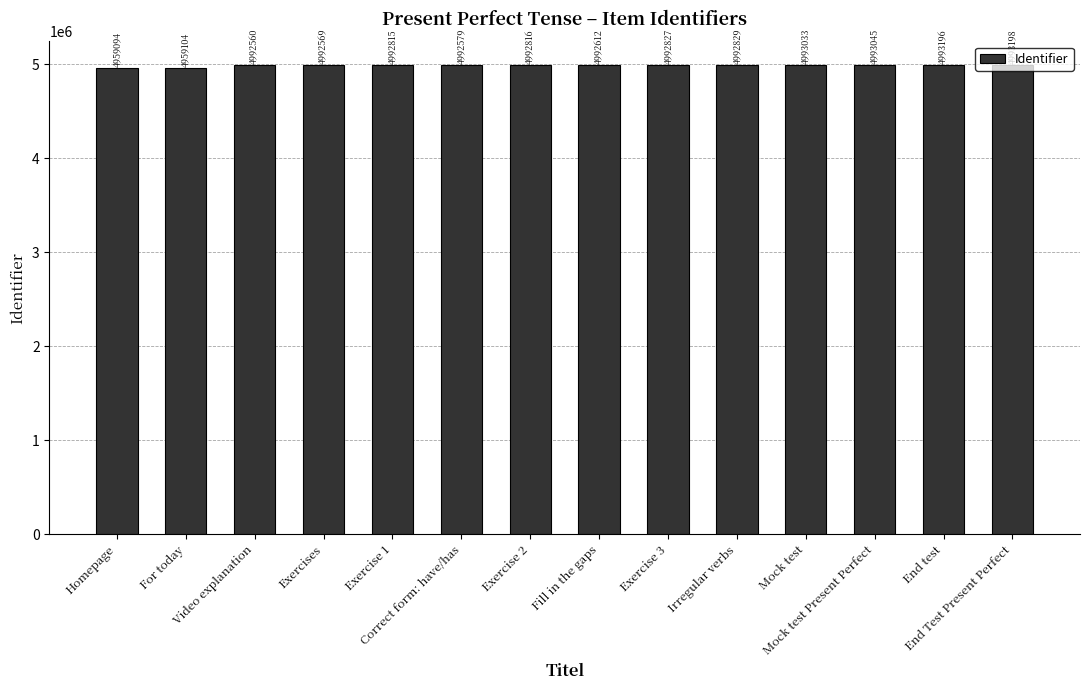

Reading right to left, list all the values displayed in this chart.

4993198	4993196	4993045	4993033	4992829	4992827	4992612	4992816	4992579	4992815	4992569	4992560	4959104	4959094